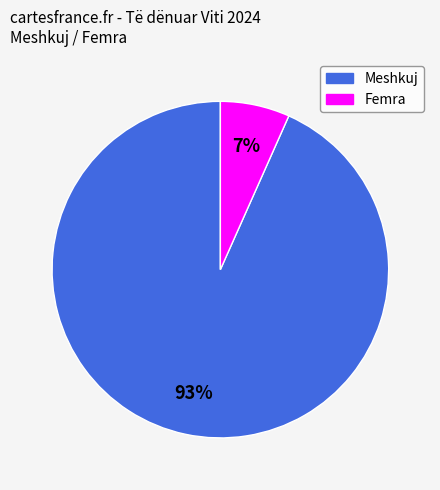

Is there any slice that represents more than half of the pie?

Yes